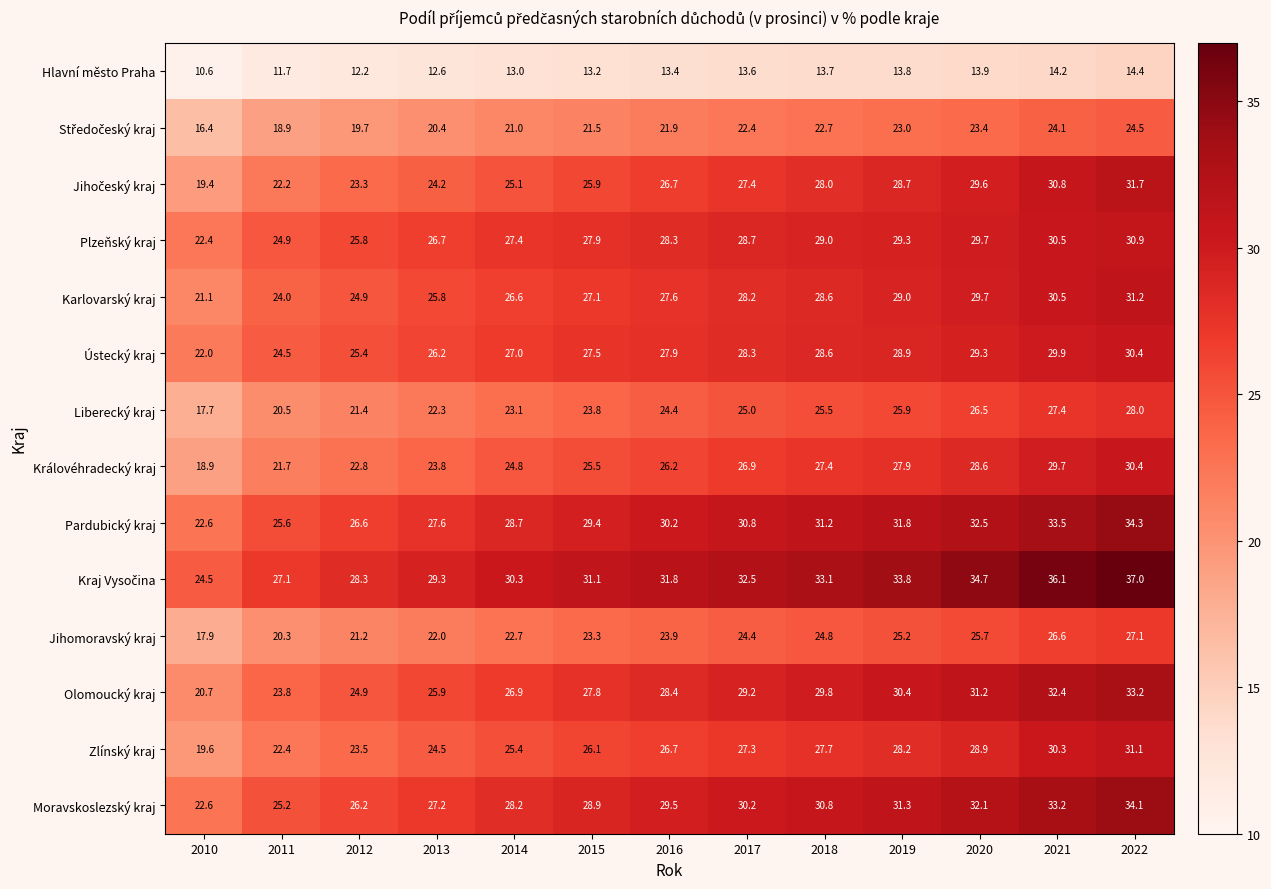

What is the minimum value shown in the chart?

10.6